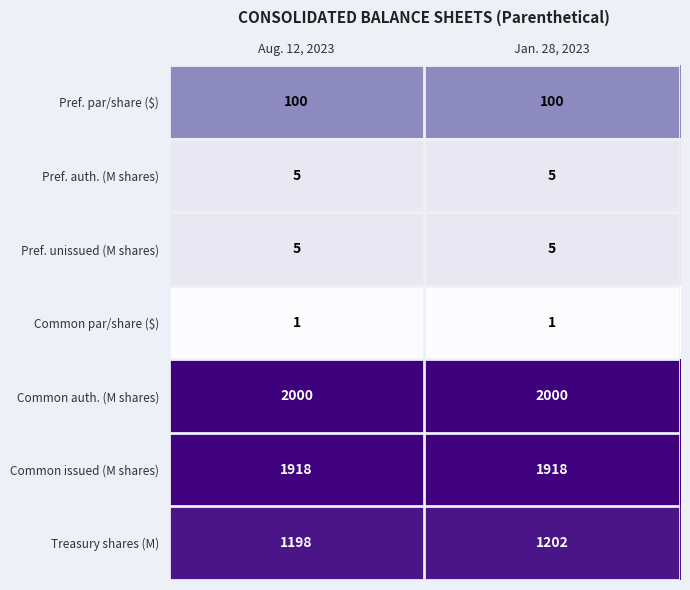

Reading left to right, list all the values displayed in this chart.

Pref. par/share ($): Aug. 12, 2023=100	Jan. 28, 2023=100
Pref. auth. (M shares): Aug. 12, 2023=5	Jan. 28, 2023=5
Pref. unissued (M shares): Aug. 12, 2023=5	Jan. 28, 2023=5
Common par/share ($): Aug. 12, 2023=1	Jan. 28, 2023=1
Common auth. (M shares): Aug. 12, 2023=2000	Jan. 28, 2023=2000
Common issued (M shares): Aug. 12, 2023=1918	Jan. 28, 2023=1918
Treasury shares (M): Aug. 12, 2023=1198	Jan. 28, 2023=1202